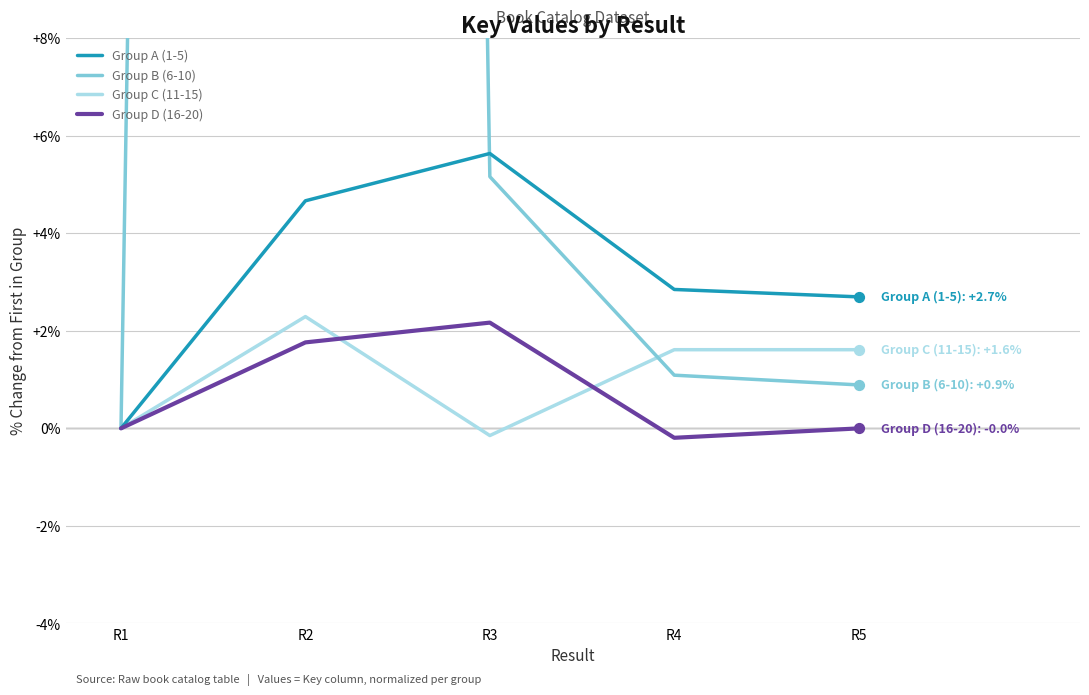

Which series reaches the maximum Y coordinate?

Group B (6-10)